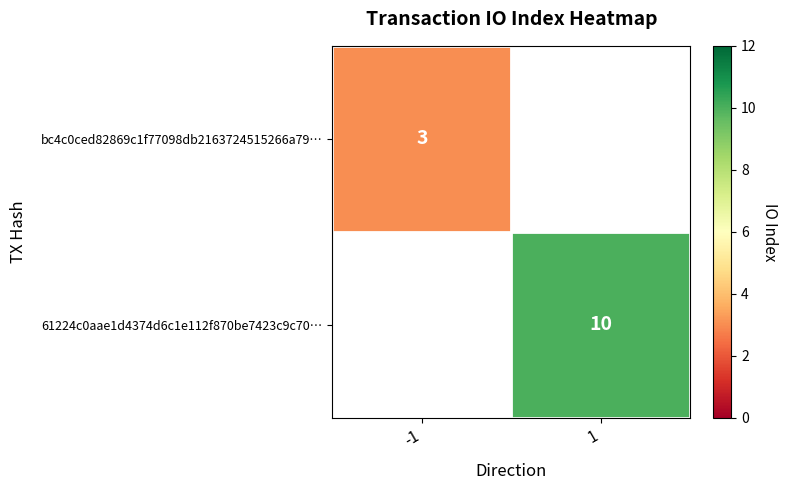

The value of bc4c0ced82869c1f77098db2163724515266a79… at -1 is 3. True or false?

True